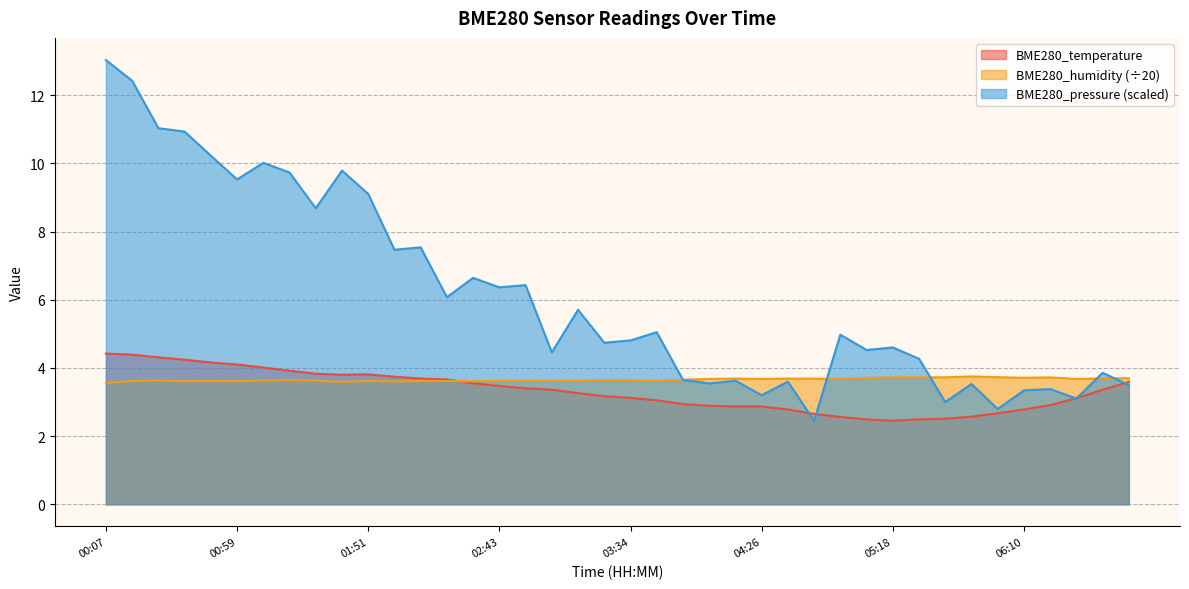

What is the highest value of the BME280_temperature series?

4.4